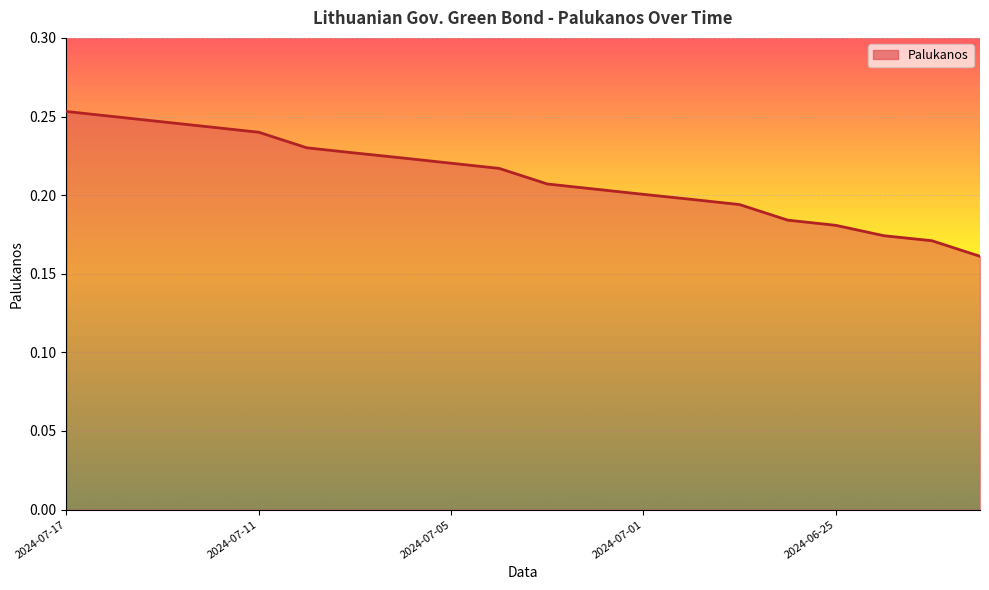

What is the difference between the maximum and minimum values?

0.1